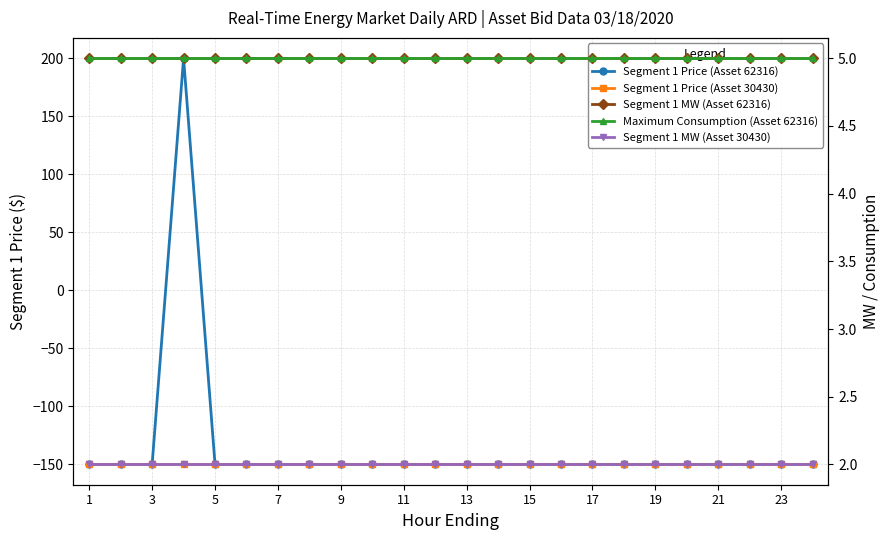

What is the minimum value for Segment 1 MW (Asset 30430)?

2